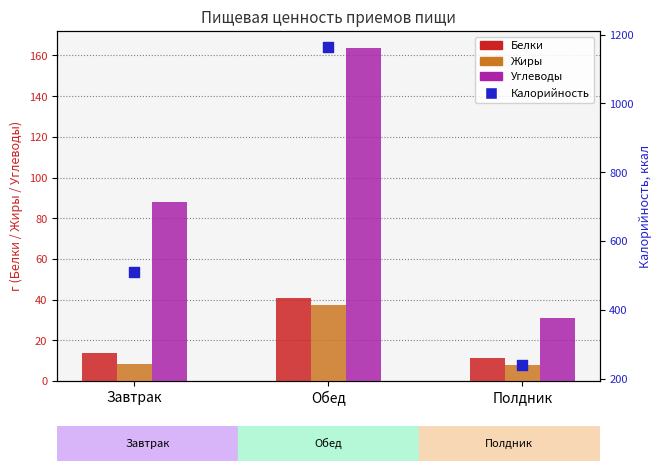

At which category is the sum across all series the highest?

Обед